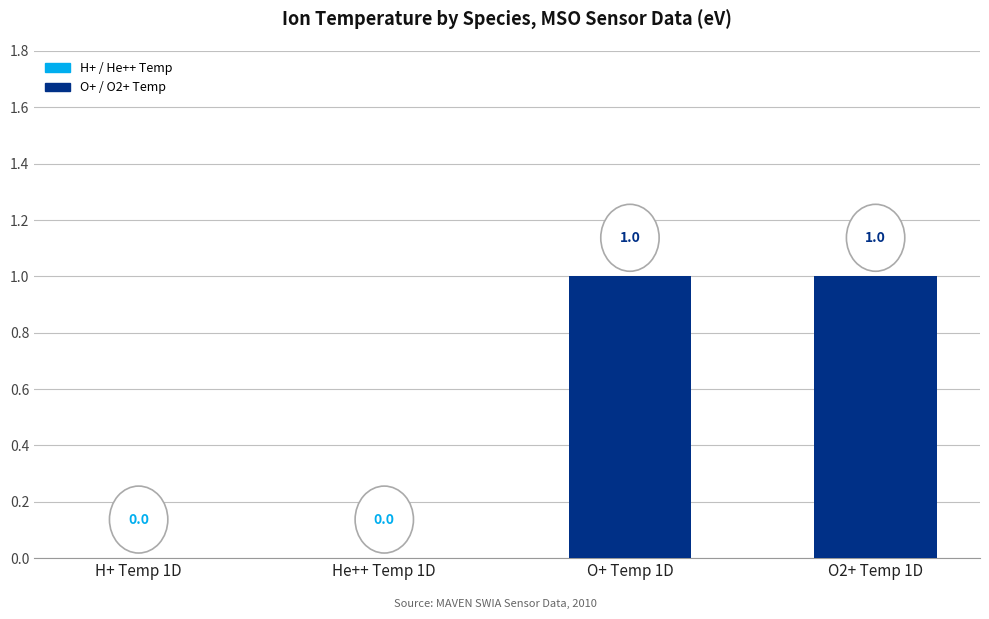

The value at O+ Temp 1D is 1. True or false?

True